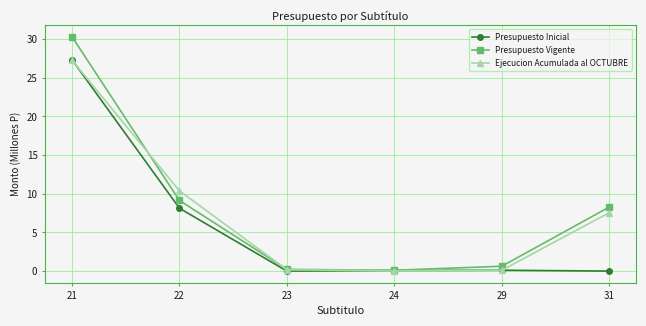

Does the chart display data point markers on the line(s)?

Yes